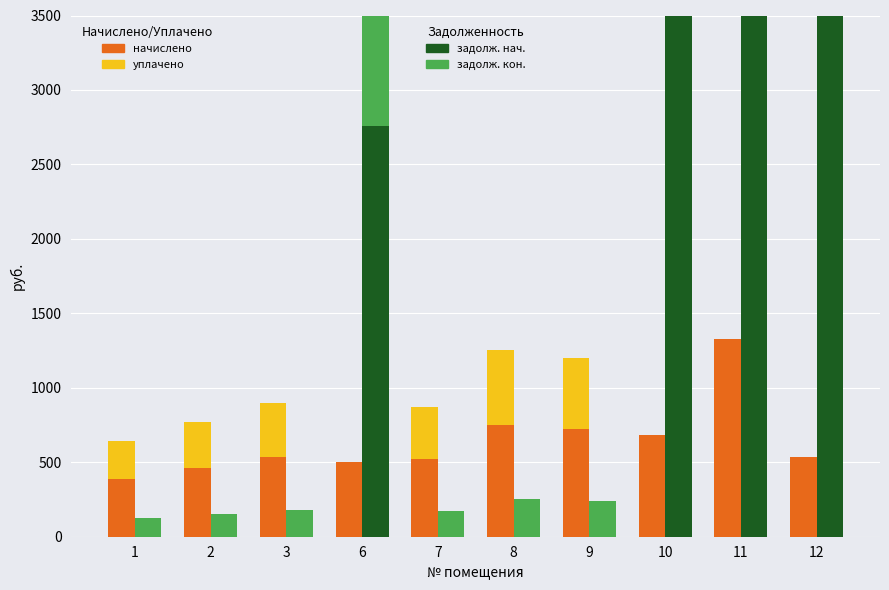

How many positive values does the задолж. нач. series have?

4